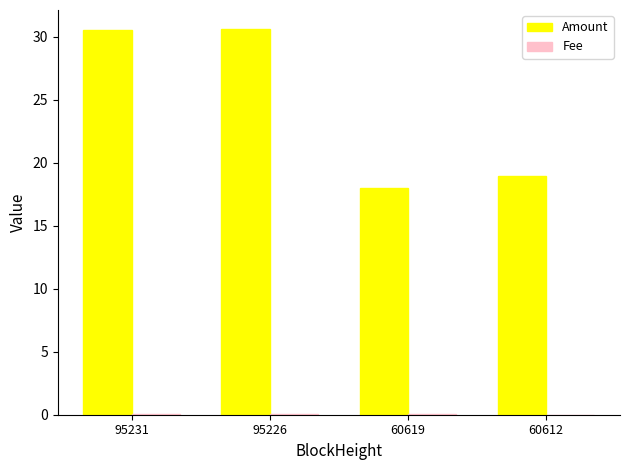

What is the sum of the Amount values at 60619 and 60612?

36.9